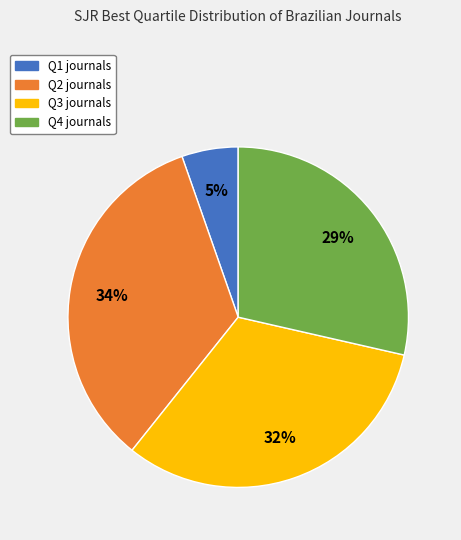

Does Q3 represent more than half of the total?

No